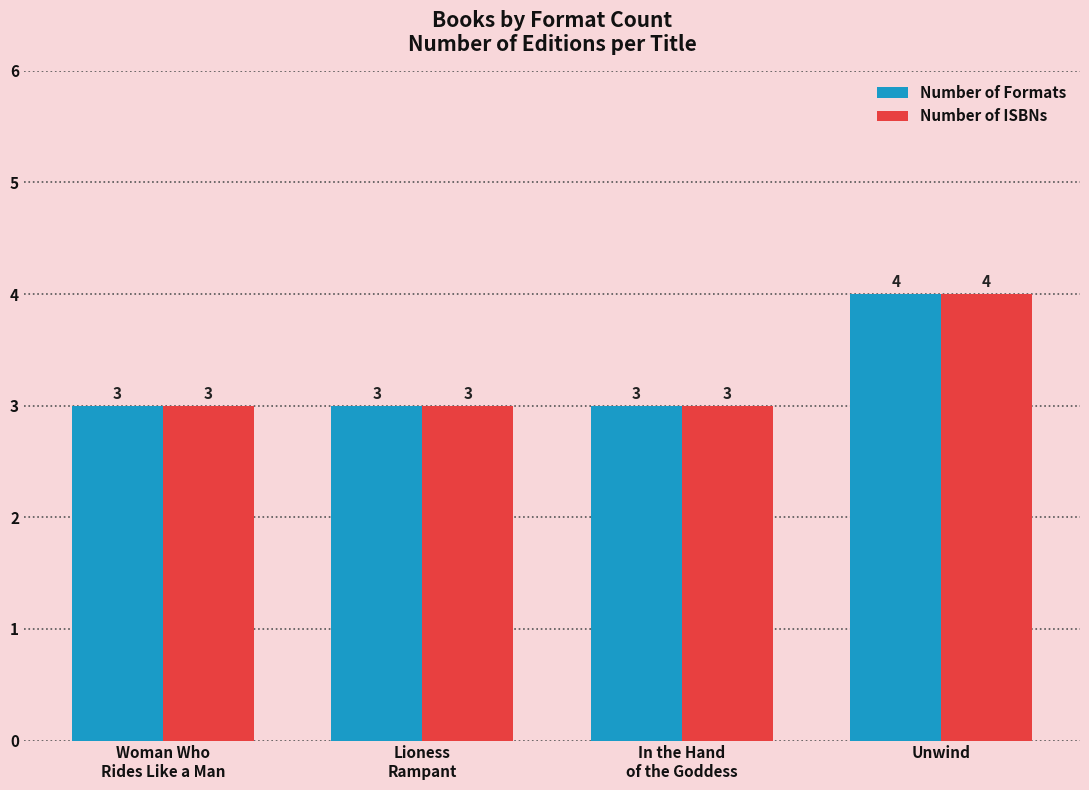

What is the maximum value for Number of ISBNs?

4